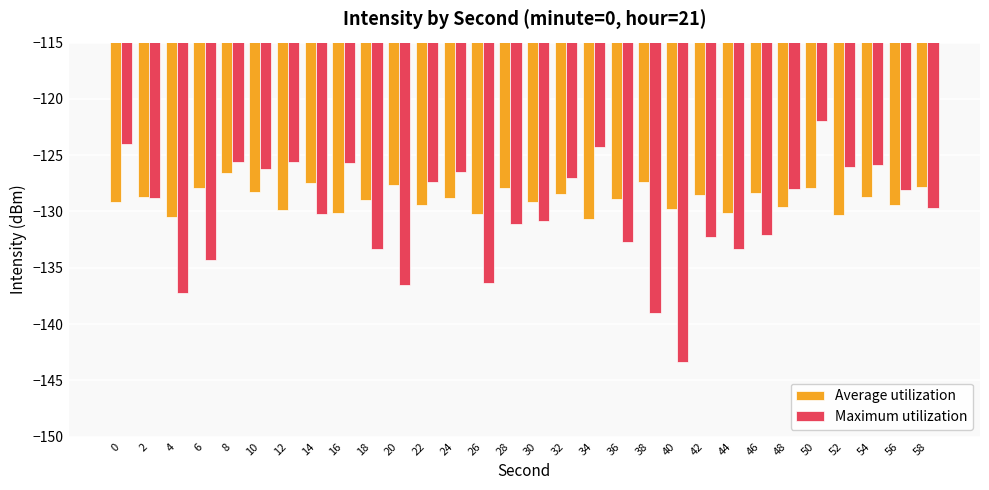

What is the value of the Maximum utilization bar at the 8th from the left?

-130.2